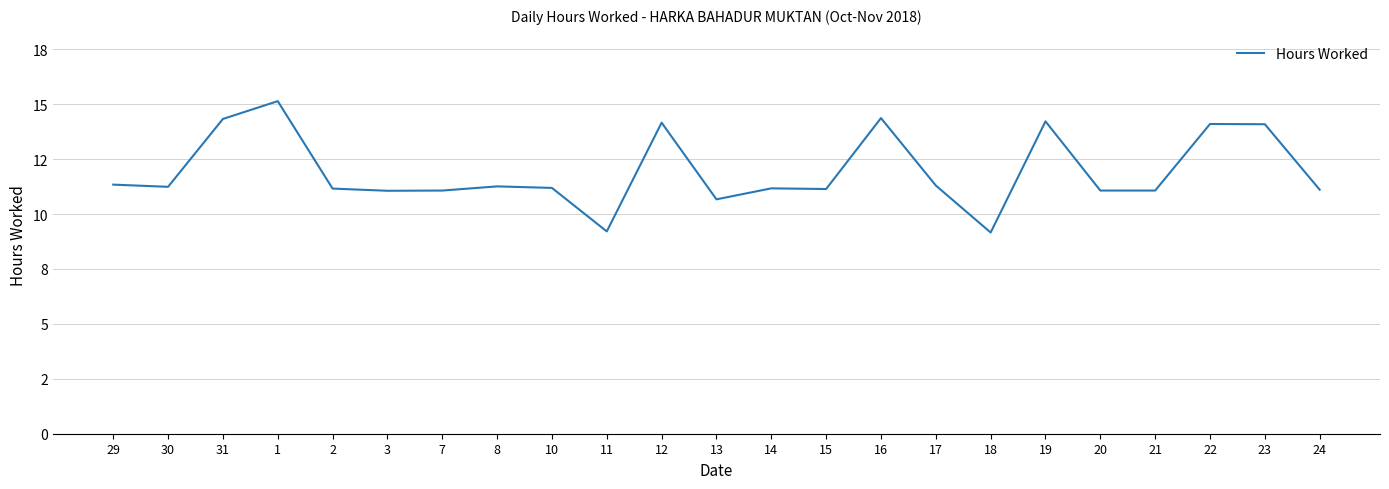

Between 3 and 29, which is larger?

29